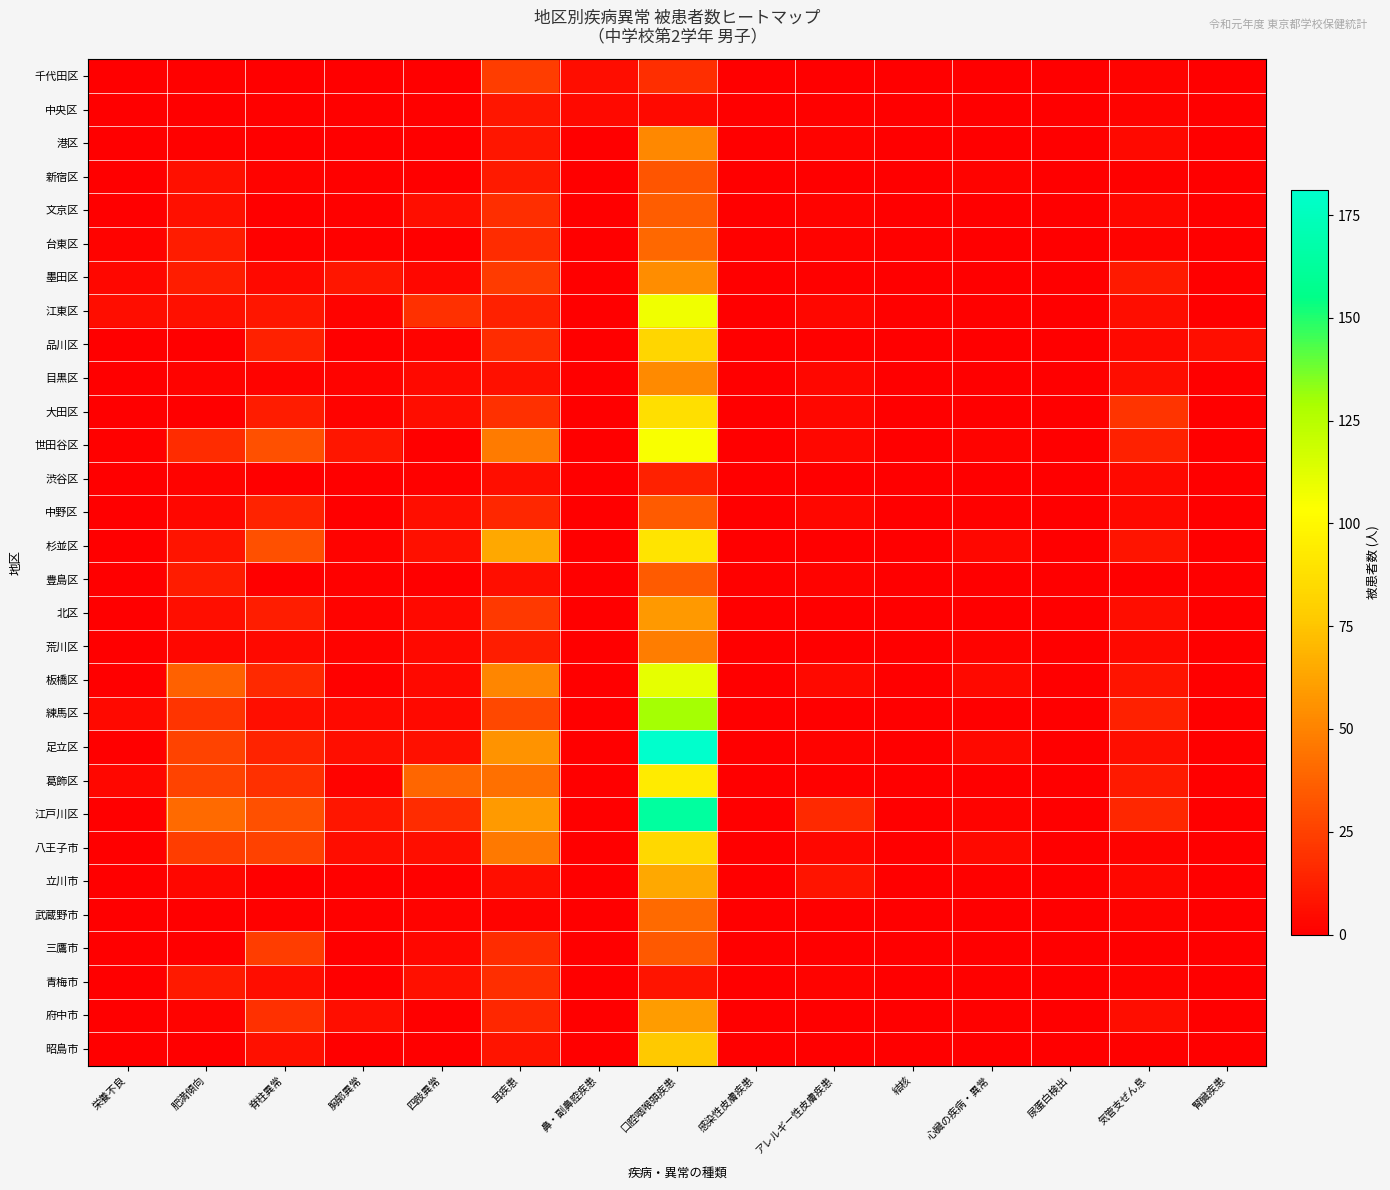

Rank the series at 心臓の疾病・異常 from lowest to highest value.

千代田区, 中央区, 港区, 文京区, 台東区, 墨田区, 品川区, 目黒区, 大田区, 渋谷区, 豊島区, 北区, 練馬区, 葛飾区, 武蔵野市, 三鷹市, 昭島市, 江東区, 中野区, 立川市, 青梅市, 府中市, 新宿区, 世田谷区, 荒川区, 江戸川区, 杉並区, 板橋区, 足立区, 八王子市